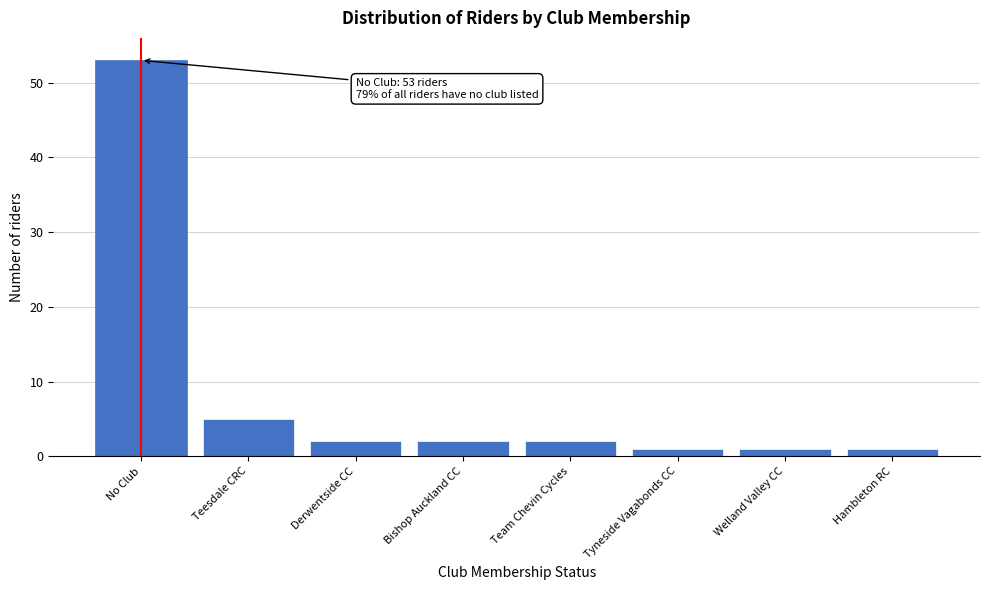

Reading right to left, extract all data points from this chart.

Hambleton RC=1	Welland Valley CC=1	Tyneside Vagabonds CC=1	Team Chevin Cycles=2	Bishop Auckland CC=2	Derwentside CC=2	Teesdale CRC=5	No Club=53